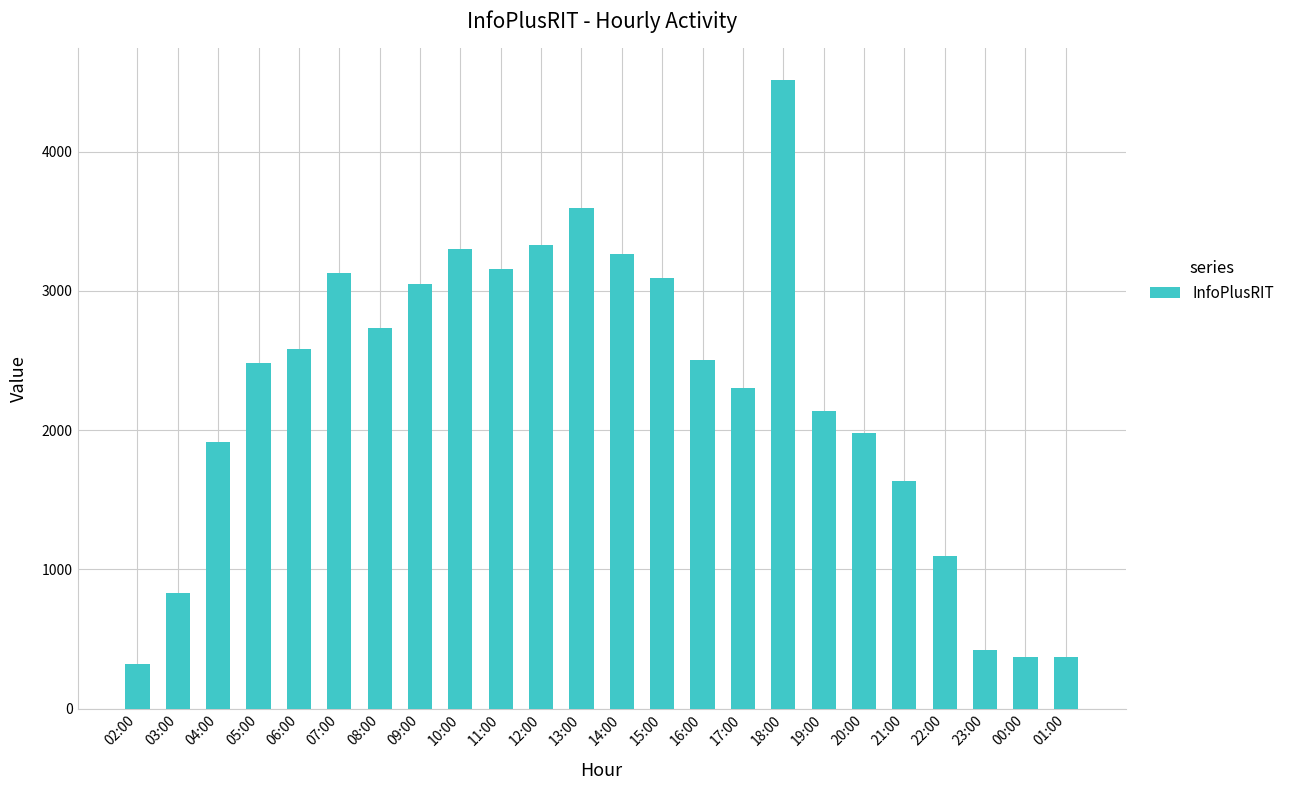

The value at 18:00 is 6384. True or false?

False